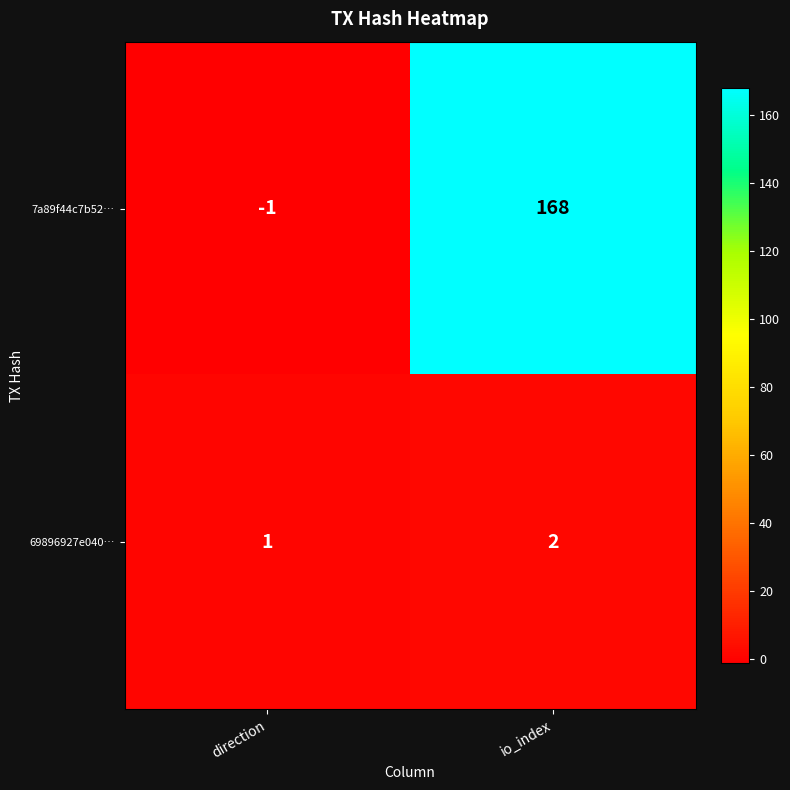

Which series changed the most between direction and io_index?

7a89f44c7b52…